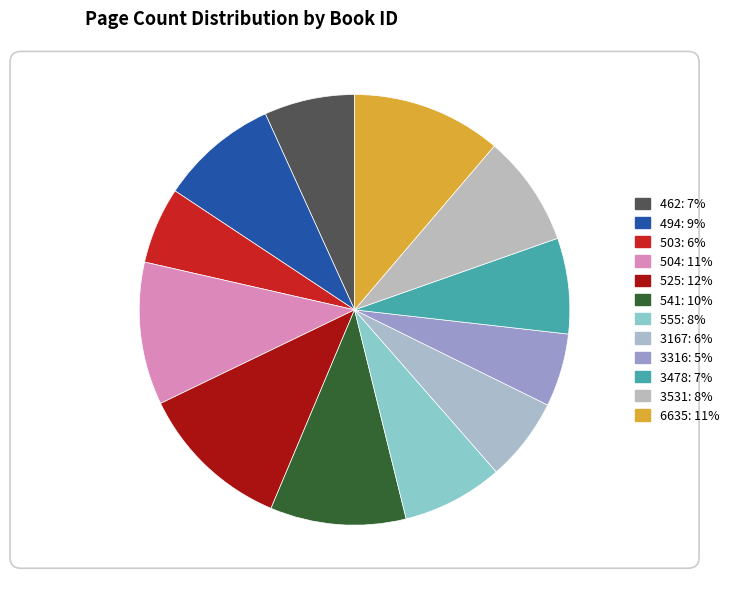

Rank the categories by value from lowest to highest.

3316, 503, 3167, 462, 3478, 555, 3531, 494, 541, 504, 6635, 525